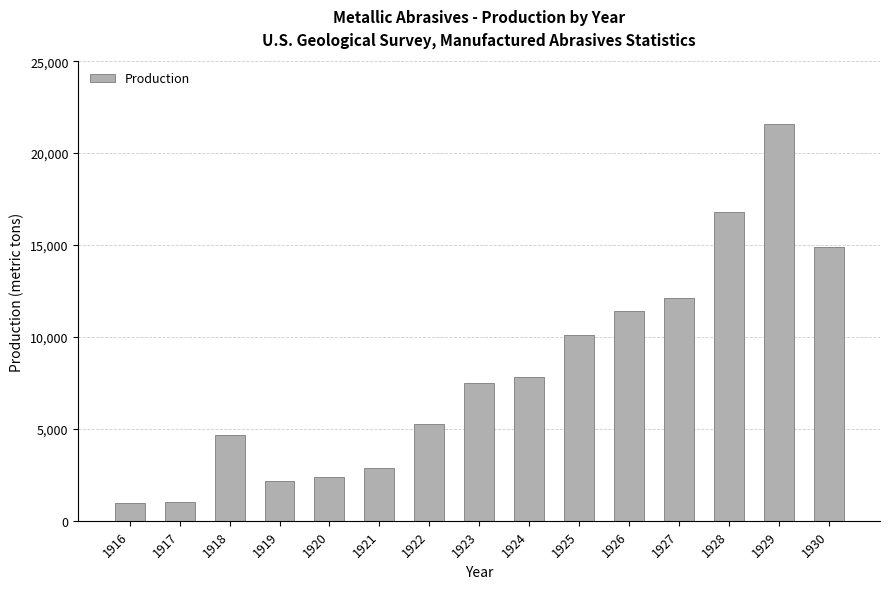

What is the ratio of the value at 1916 to the value at 1928?

0.1